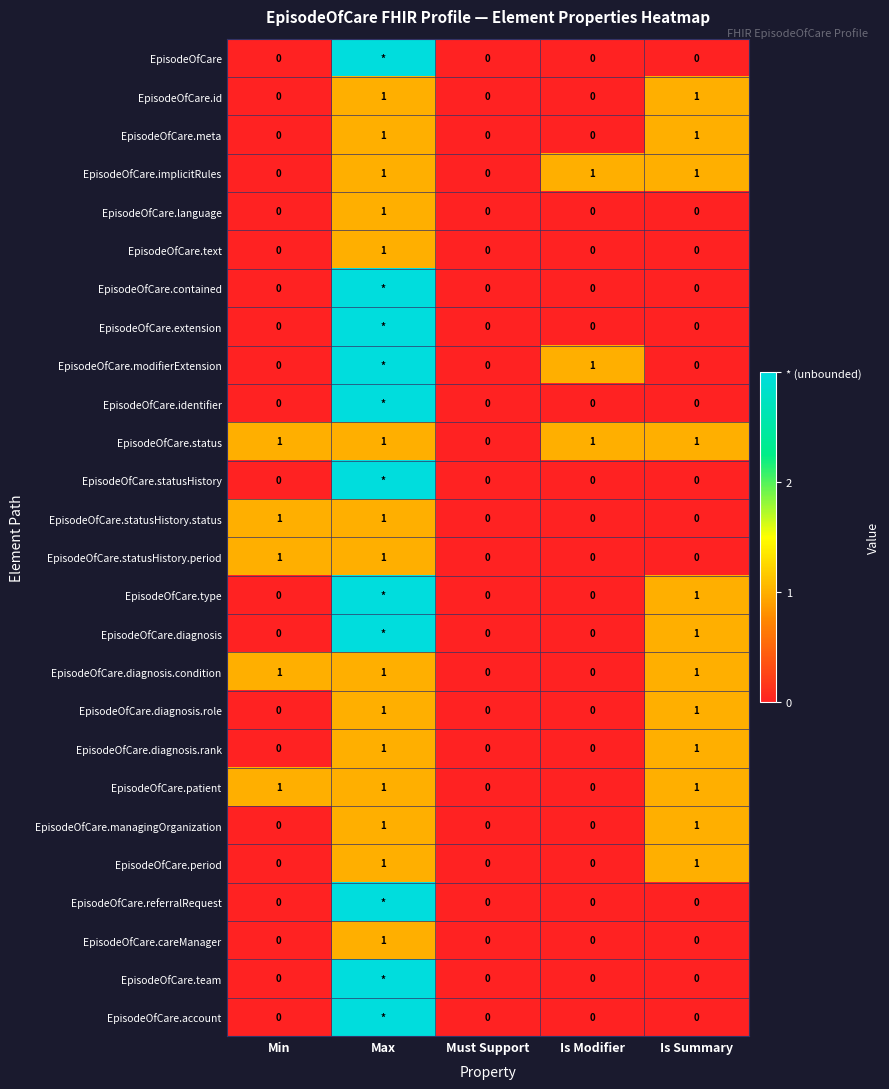

The EpisodeOfCare.diagnosis.condition series shows 0 at Min. True or false?

False